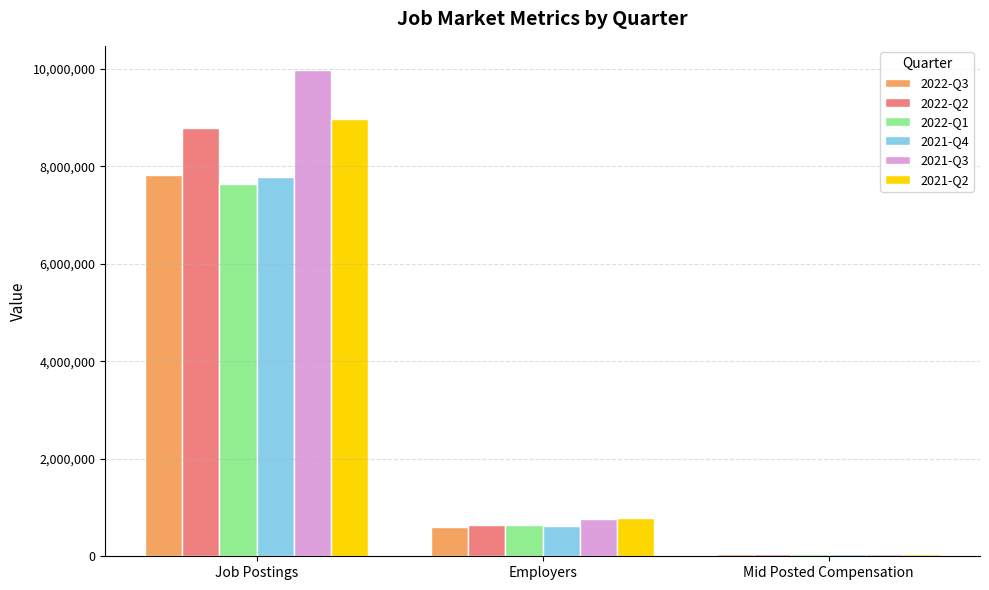

Is it true that 2021-Q4 equals 621359 at Employers?

True